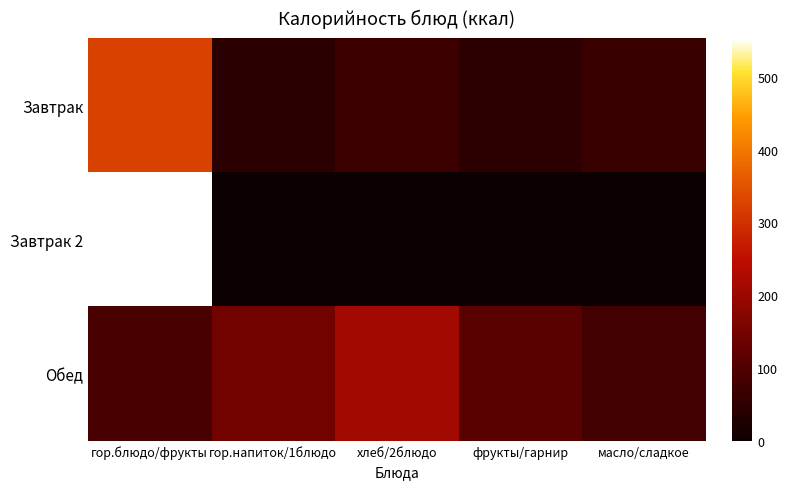

Which series has the largest range (max minus min)?

Завтрак 2